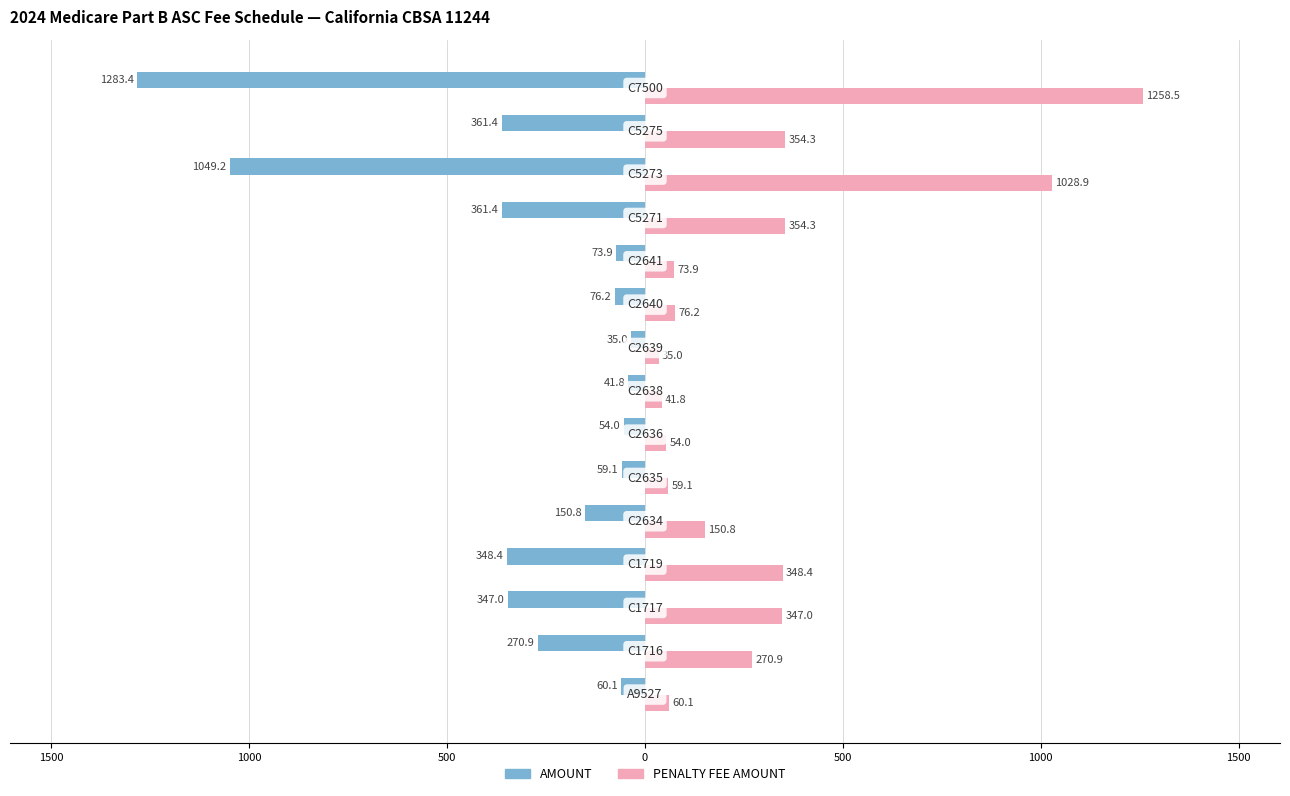

What are all the series names shown in the legend?

AMOUNT, PENALTY FEE AMOUNT